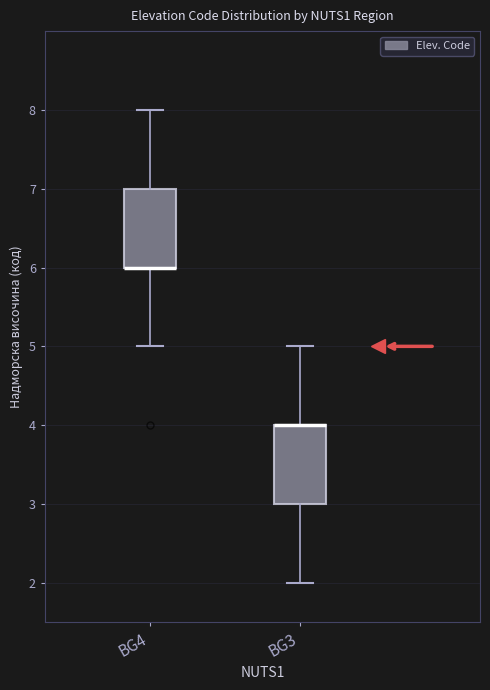

Where does the upper whisker of the box for BG4 end on the y-axis? The values are not printed on the chart, so give them approximately, as read against the axis.

8